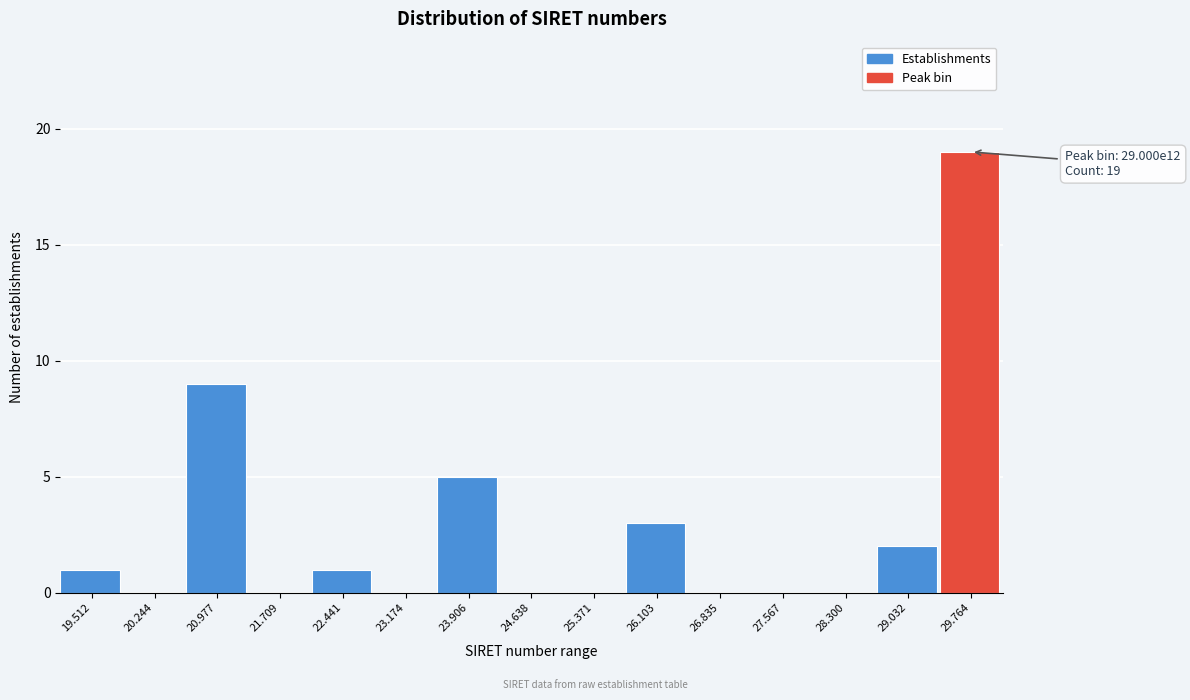

Reading left to right, transcribe all the data shown in this chart.

19.512=1	20.244=0	20.977=9	21.709=0	22.441=1	23.174=0	23.906=5	24.638=0	25.371=0	26.103=3	26.835=0	27.567=0	28.300=0	29.032=2	29.764=19